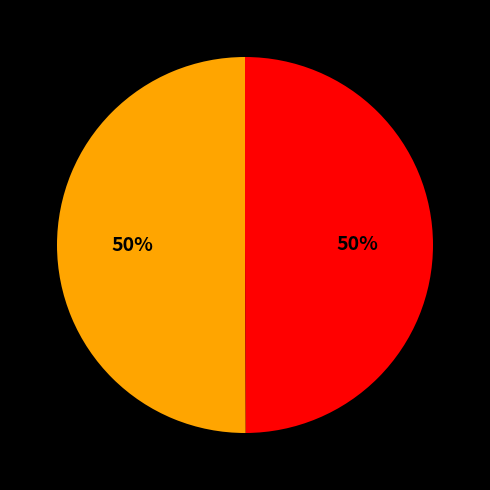

To the nearest percent, what is the average slice percentage?

50%